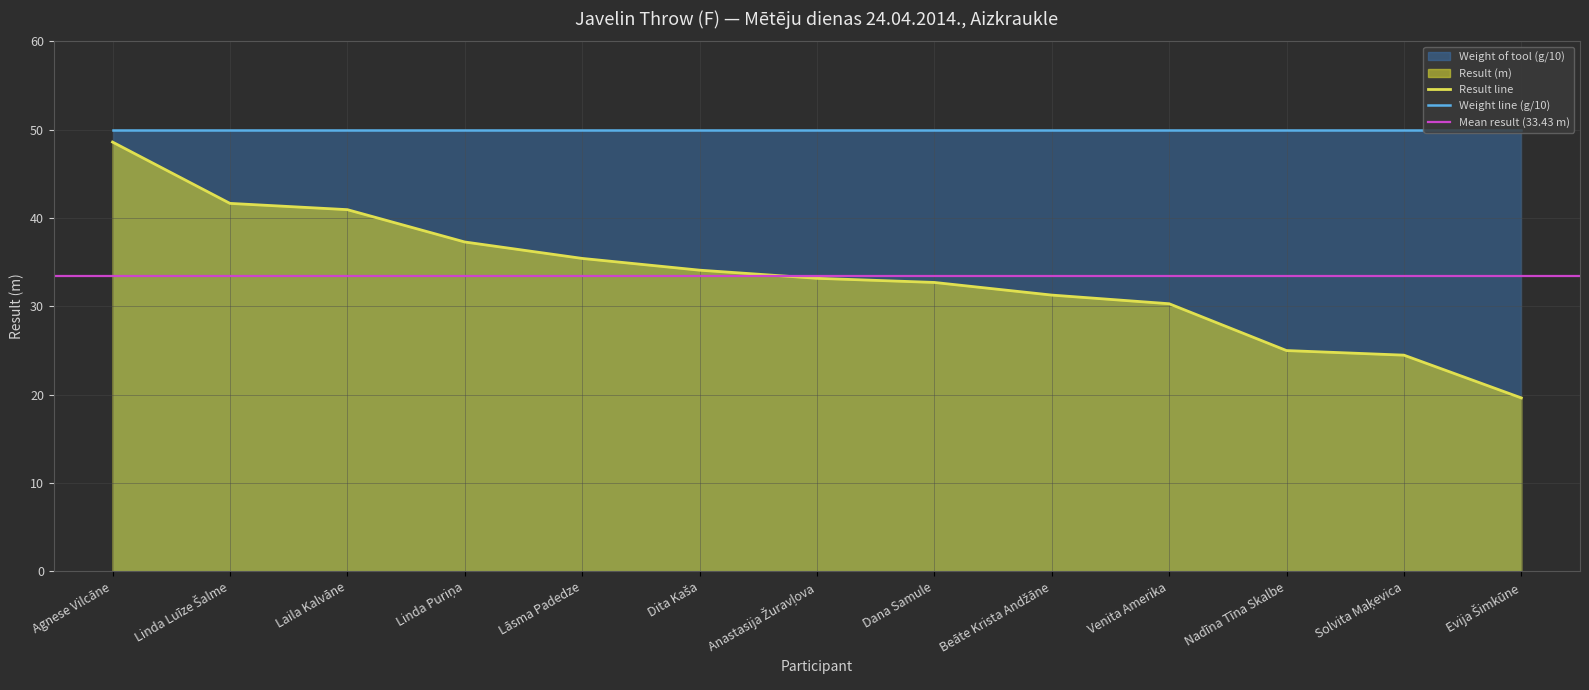

Rank the categories by value from highest to lowest.

Agnese Vilcāne, Linda Luīze Šalme, Laila Kalvāne, Linda Puriņa, Lāsma Padedze, Dita Kaša, Anastasija Žuravļova, Dana Samule, Beāte Krista Andžāne, Venita Amerika, Nadīna Tīna Skalbe, Solvita Maķevica, Evija Šimkūne